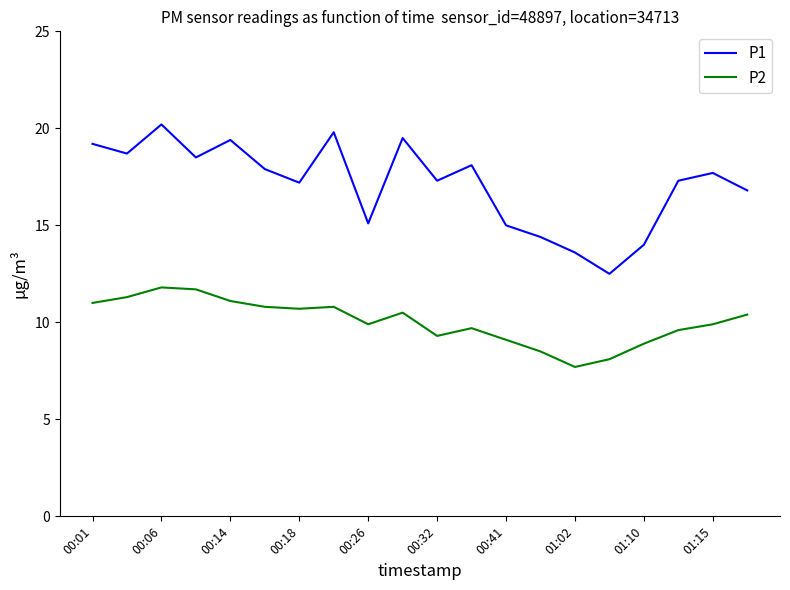

Rank the series by their maximum value, from lowest to highest.

P2, P1